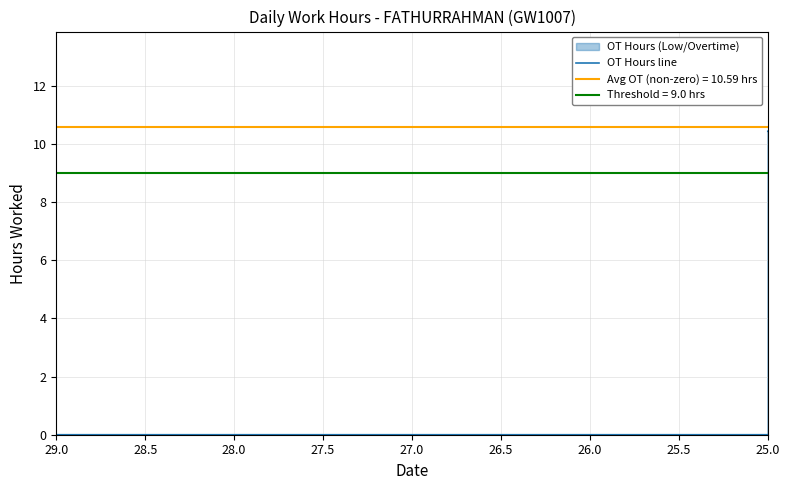

At which category does the chart reach its minimum across all series?

29.0